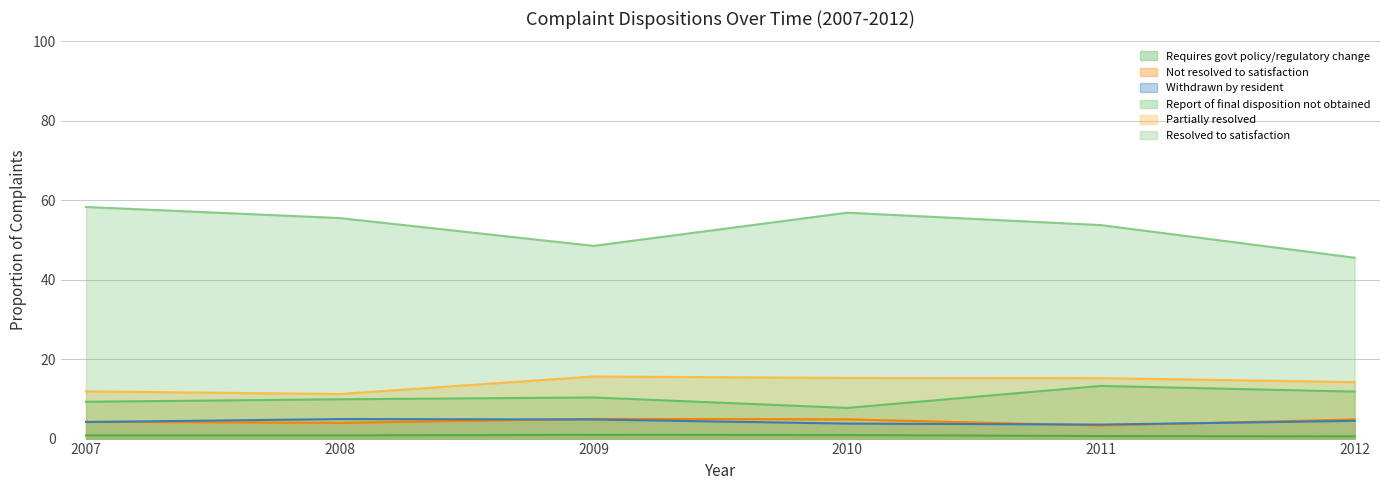

Reading left to right, transcribe all the data shown in this chart.

Requires govt policy/regulatory change: 2007=0.8	2008=0.8	2009=0.9	2010=0.9	2011=0.6	2012=0.6
Not resolved to satisfaction: 2007=4.2	2008=4.0	2009=5.0	2010=4.8	2011=3.3	2012=4.8
Withdrawn by resident: 2007=4.2	2008=4.9	2009=4.8	2010=3.8	2011=3.5	2012=4.5
Report of final disposition not obtained: 2007=9.3	2008=9.9	2009=10.4	2010=7.7	2011=13.3	2012=11.8
Partially resolved: 2007=11.9	2008=11.2	2009=15.6	2010=15.3	2011=15.2	2012=14.2
Resolved to satisfaction: 2007=58.3	2008=55.5	2009=48.5	2010=56.9	2011=53.7	2012=45.5